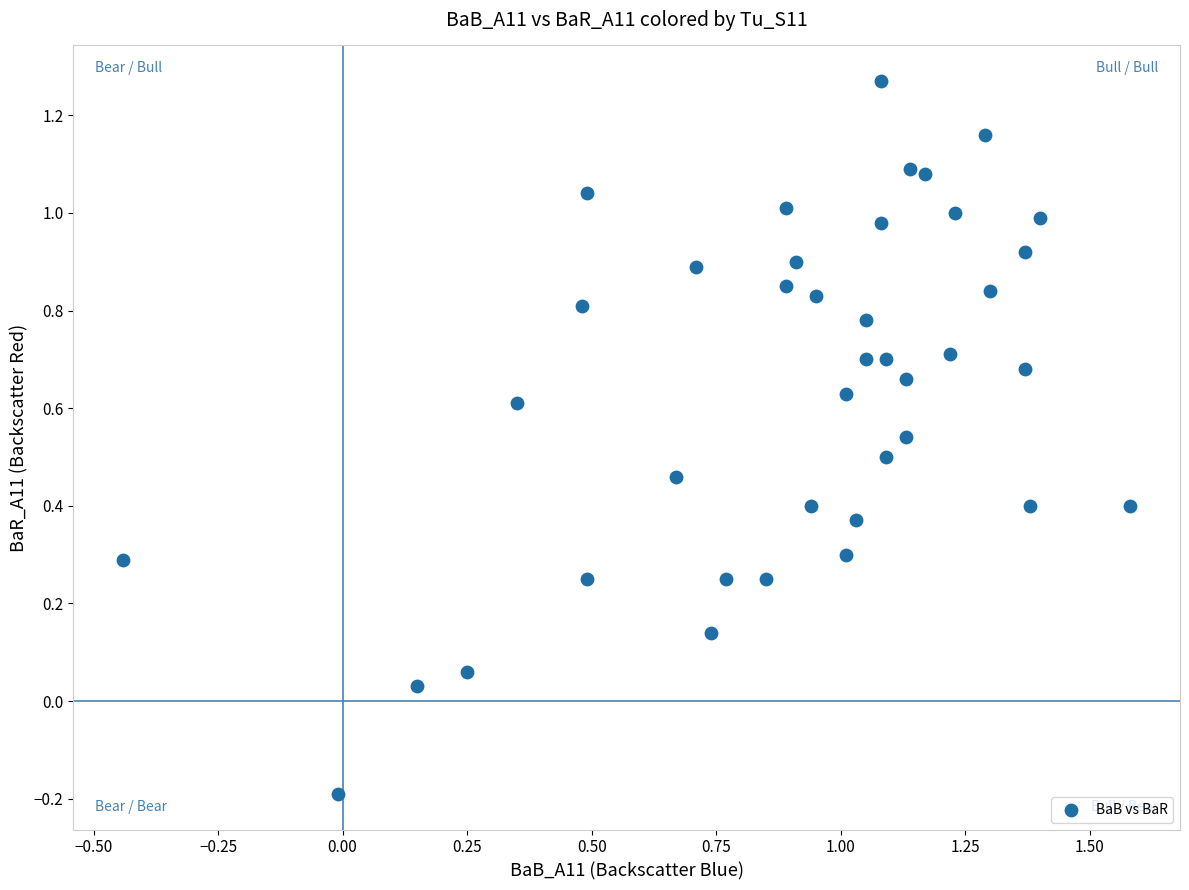

What is the range of X values (max minus min)?

2.0